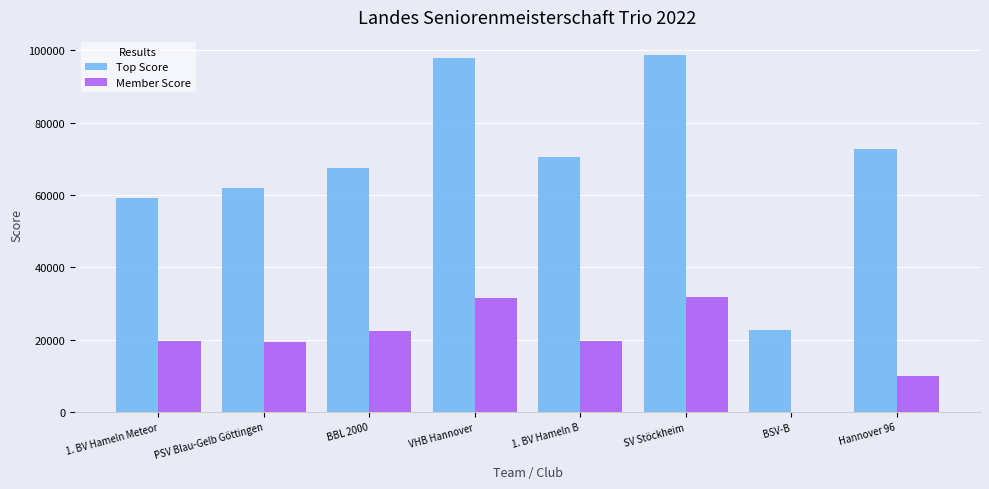

True or false: Member Score has a value of 0 at BSV-B.

True